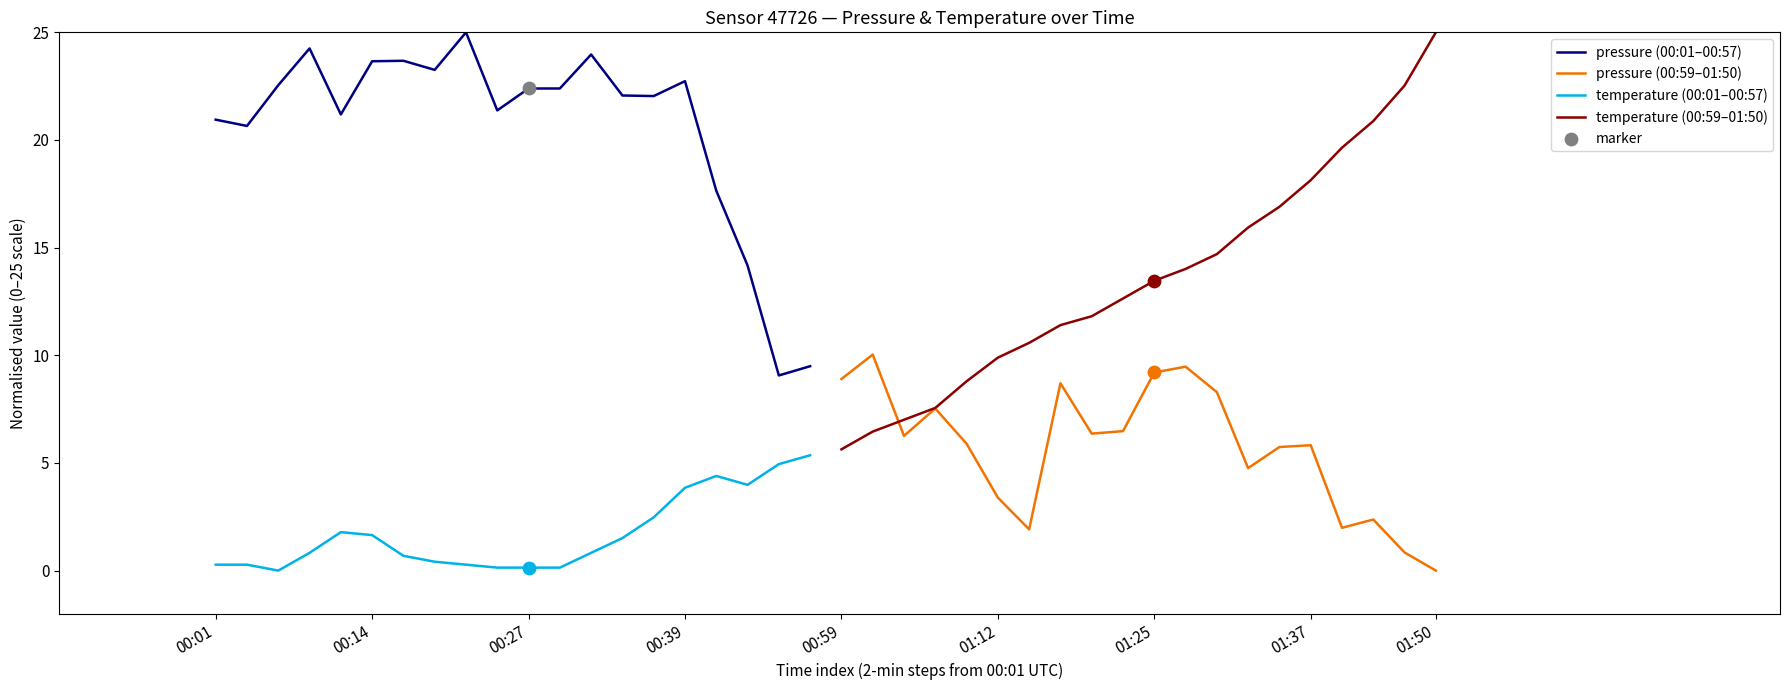

The value of pressure (00:01–00:57) at 00:14 is 40.3. True or false?

False